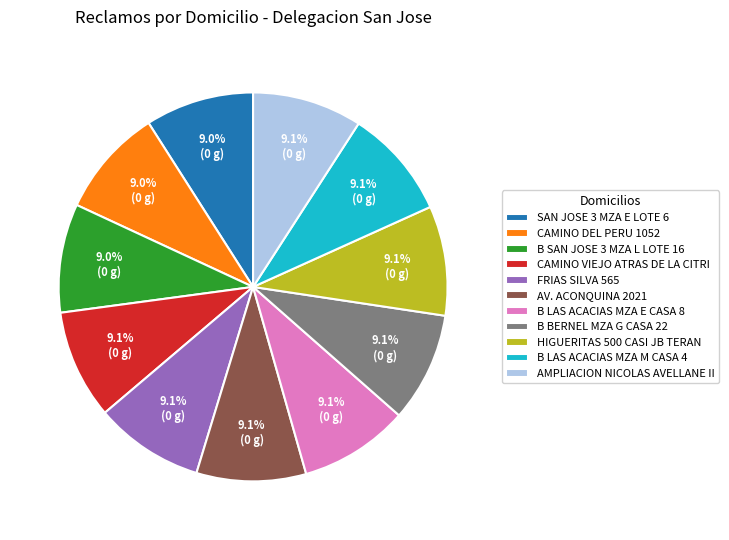

What portion of the pie excludes CAMINO DEL PERU 1052?

91.0%